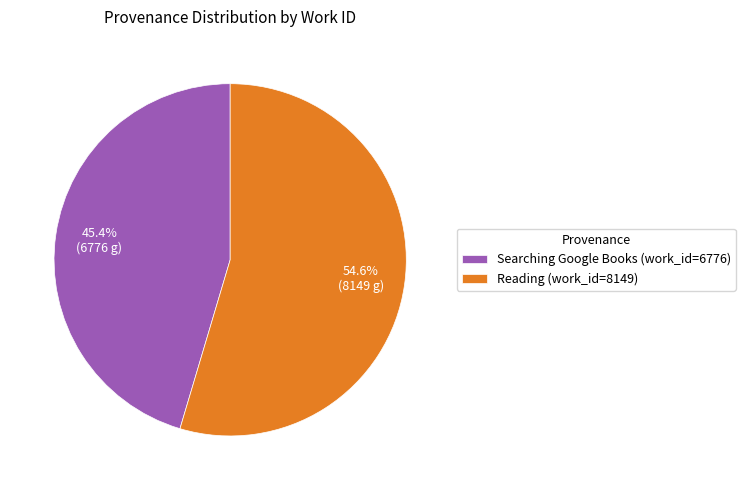

To the nearest percent, what is the average slice percentage?

50%